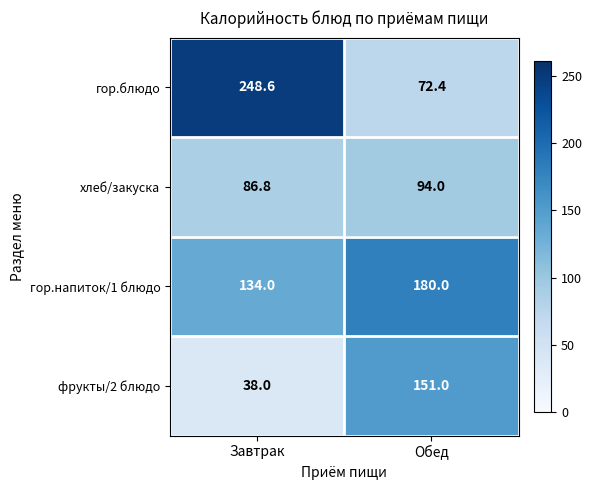

Which category has the lowest value across all series?

Завтрак